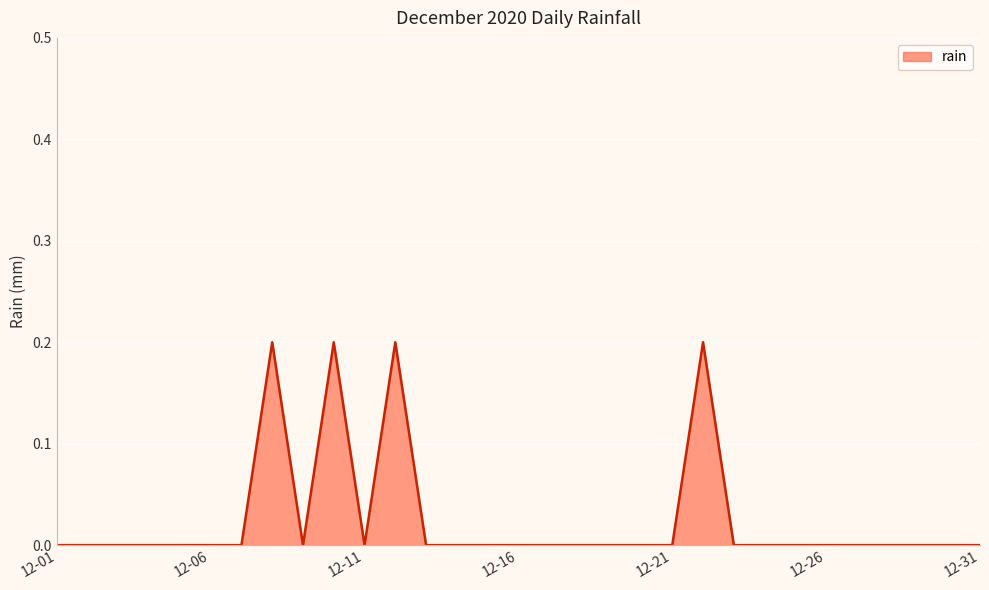

True or false: there are more than 2 points higher than both neighbors.

True